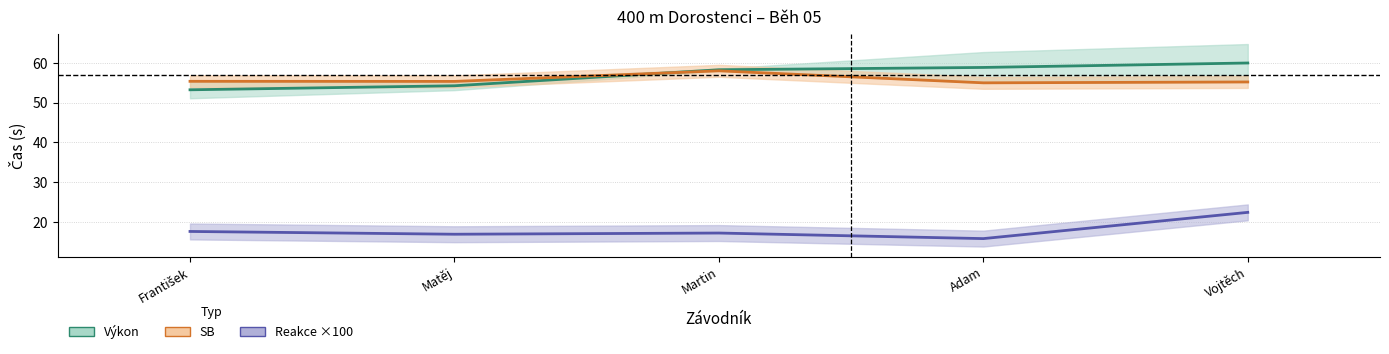

What is the average value of the SB series?

55.8